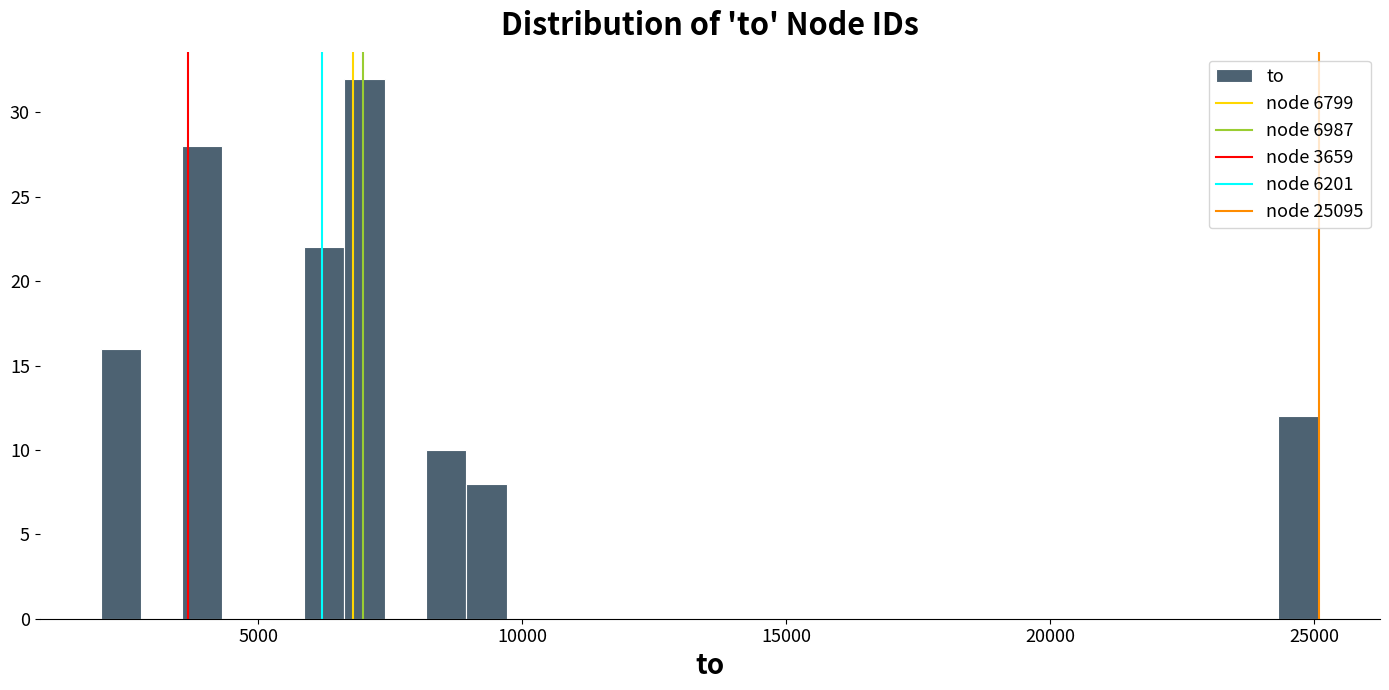

Read against the x-axis, roughly where is the centre of the tallest bar?

7000